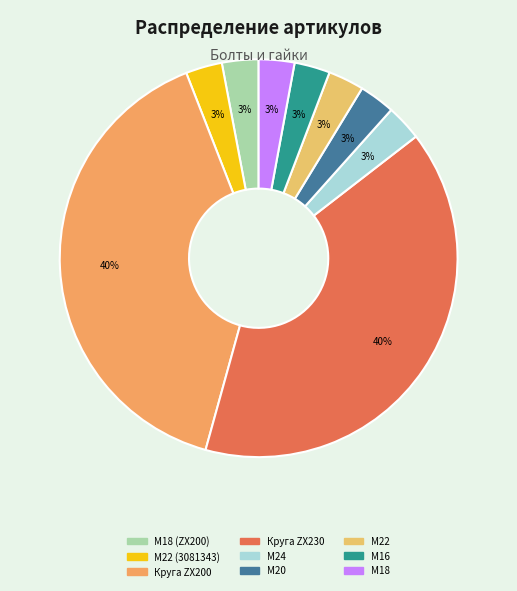

What is the largest slice in the pie chart?

Болт поворотного круга Hitachi ZX230